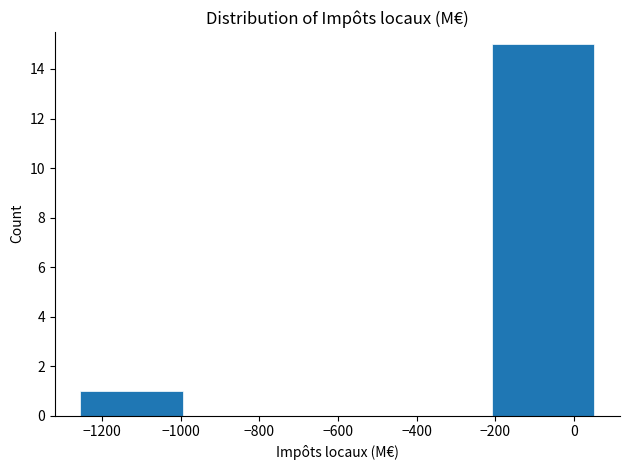

Reading left to right, transcribe this chart: for each bar, give the range it covers on the x-axis and its height. Neither the bar edges nor the heights are printed on the chart, so give them approximately, as read against the axes.

-1260 to -1000: 1
-1000 to -740: 0
-740 to -480: 0
-480 to -200: 0
-200 to 60: 15